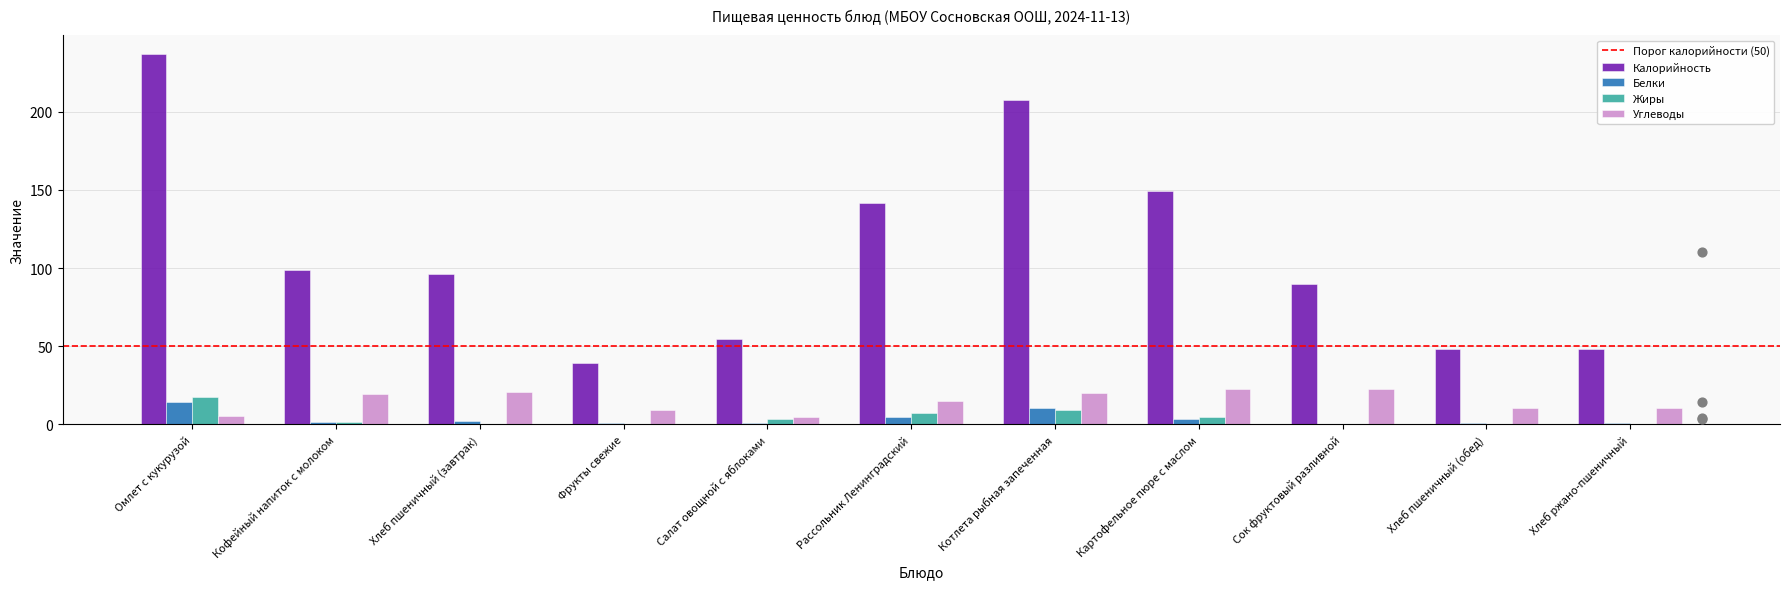

Which series has the largest total across all categories?

Калорийность